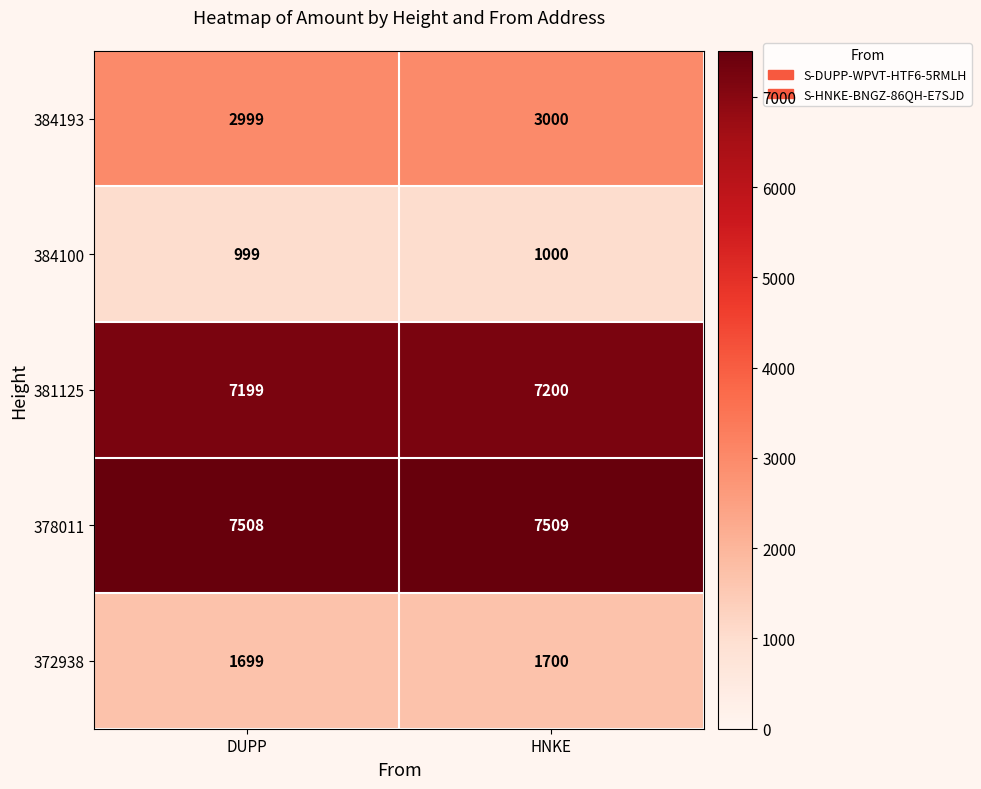

What is the sum of all 381125 values?

14399